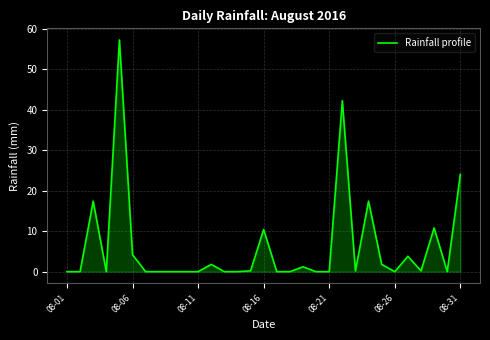

What is the greatest value displayed?

57.2